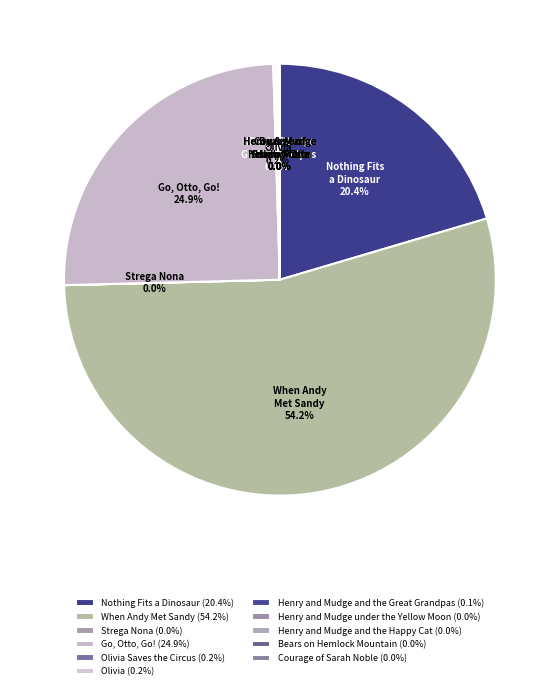

To the nearest percent, what is the average slice percentage?

9%